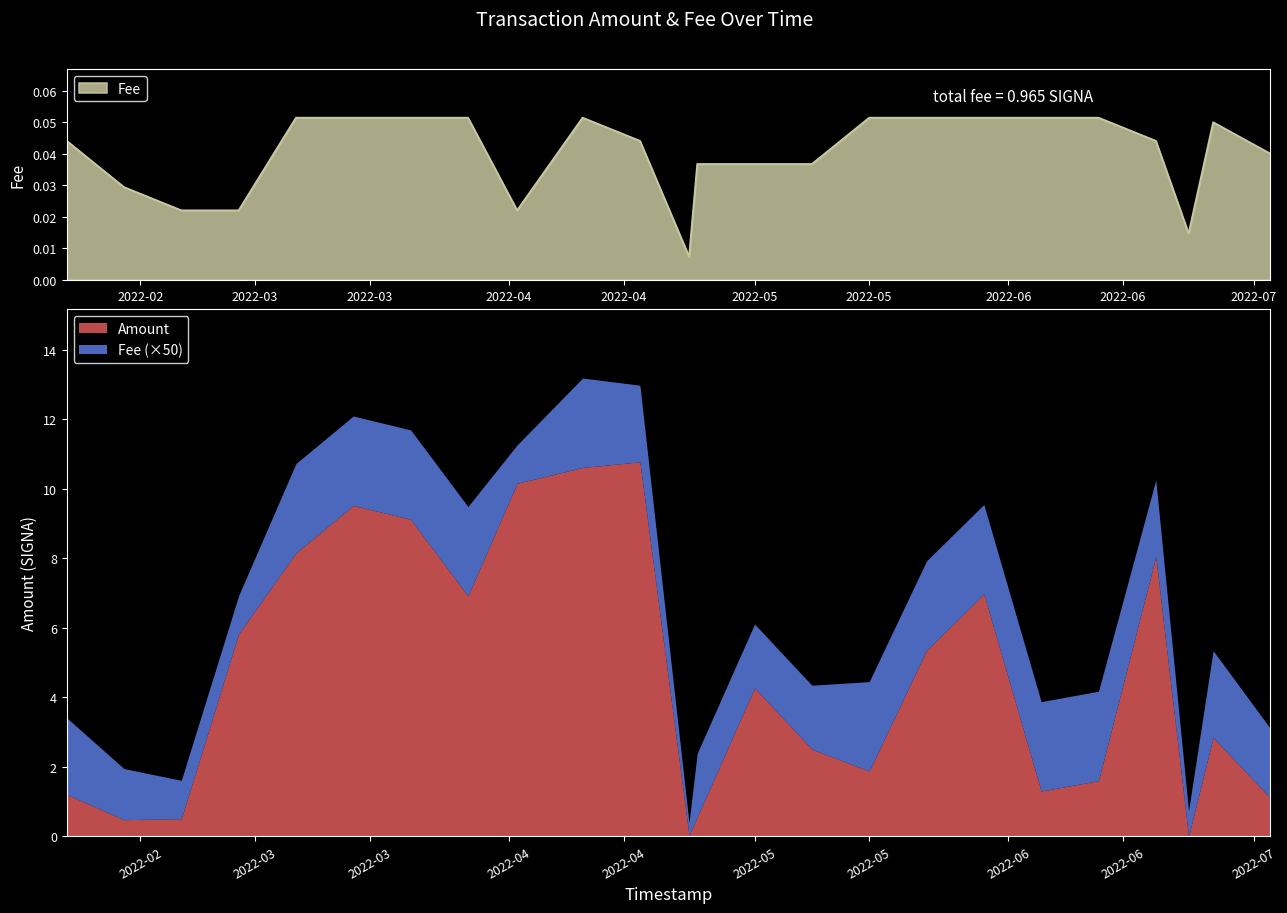

What is the sum of all values?

1.0